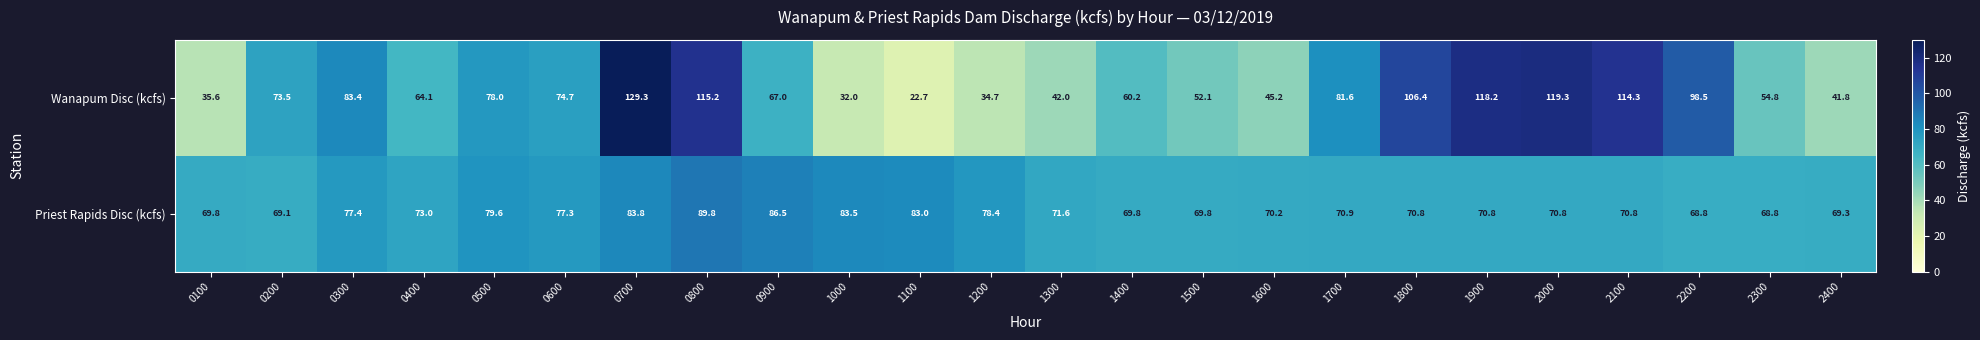

What is the greatest value displayed?

129.3